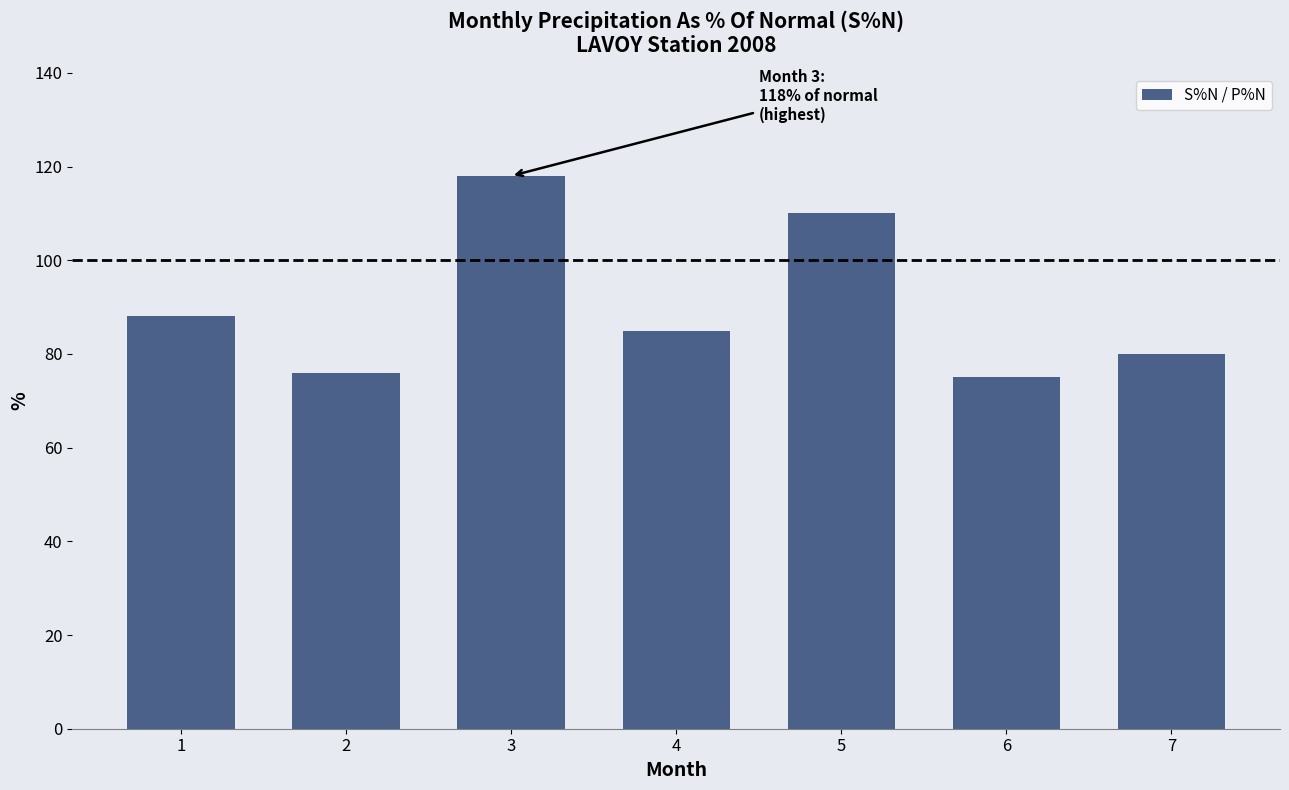

At which label does the data first exceed 85?

1